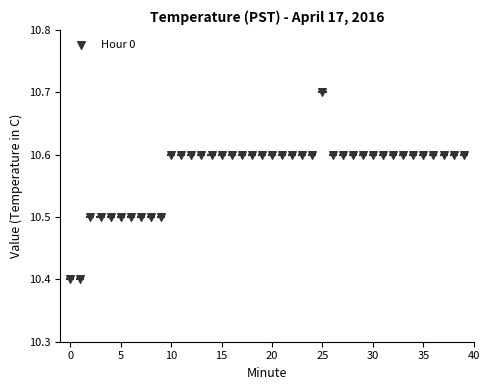

What is the range of Y values (max minus min)?

0.3